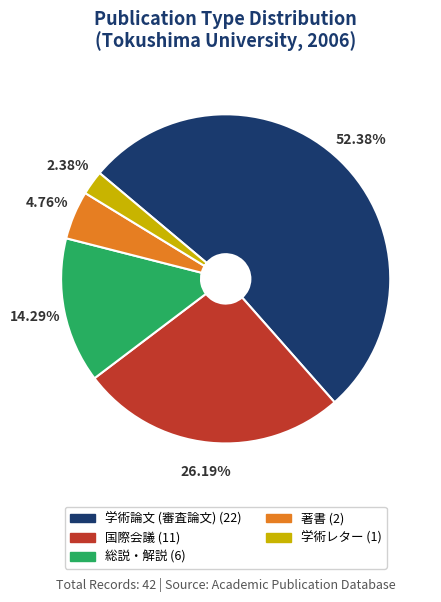

To the nearest percent, what portion does 国際会議 represent?

26%